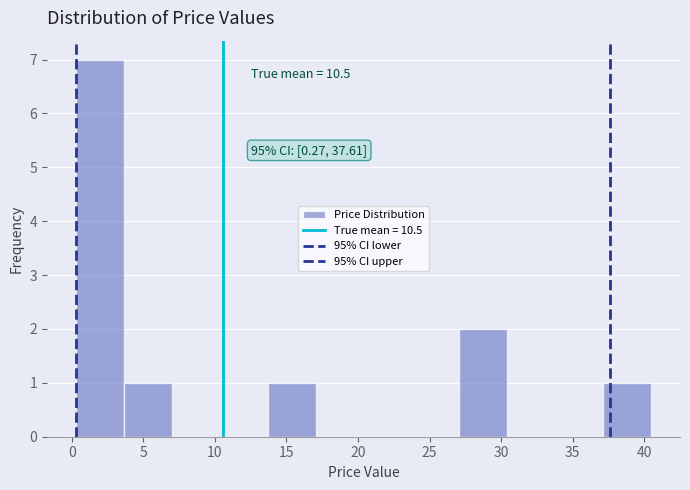

Over which range of the x-axis is the bar tallest?

0.5 to 3.5